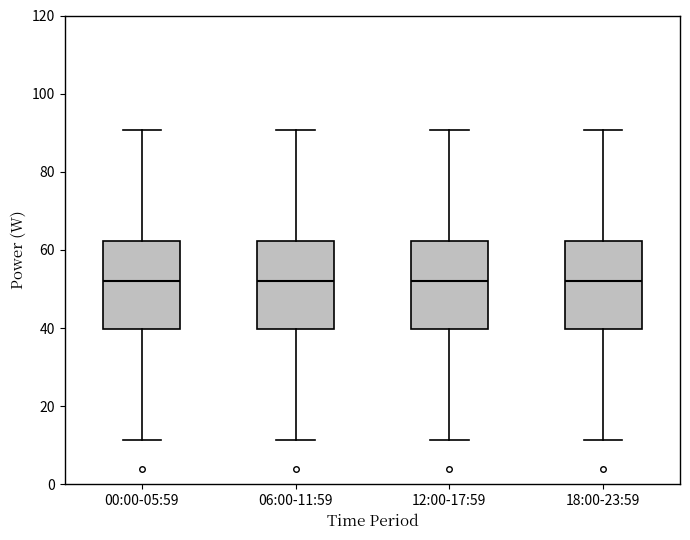

Where is the lower edge of the box for 00:00-05:59 on the y-axis? The values are not printed on the chart, so give them approximately, as read against the axis.

40